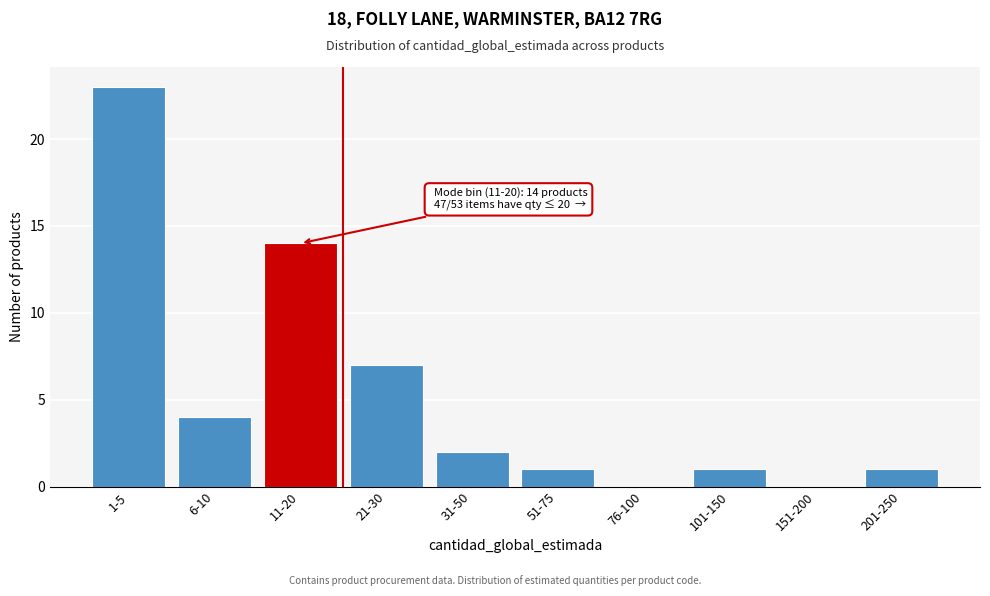

Reading left to right, list all the values displayed in this chart.

1-5=23	6-10=4	11-20=14	21-30=7	31-50=2	51-75=1	76-100=0	101-150=1	151-200=0	201-250=1